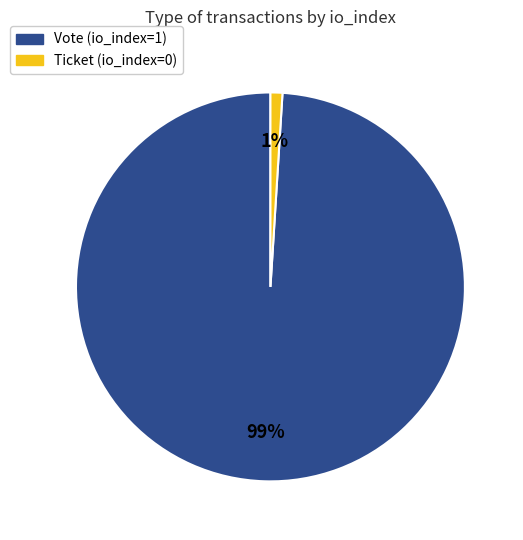

Does Vote account for over 50% of the chart?

Yes